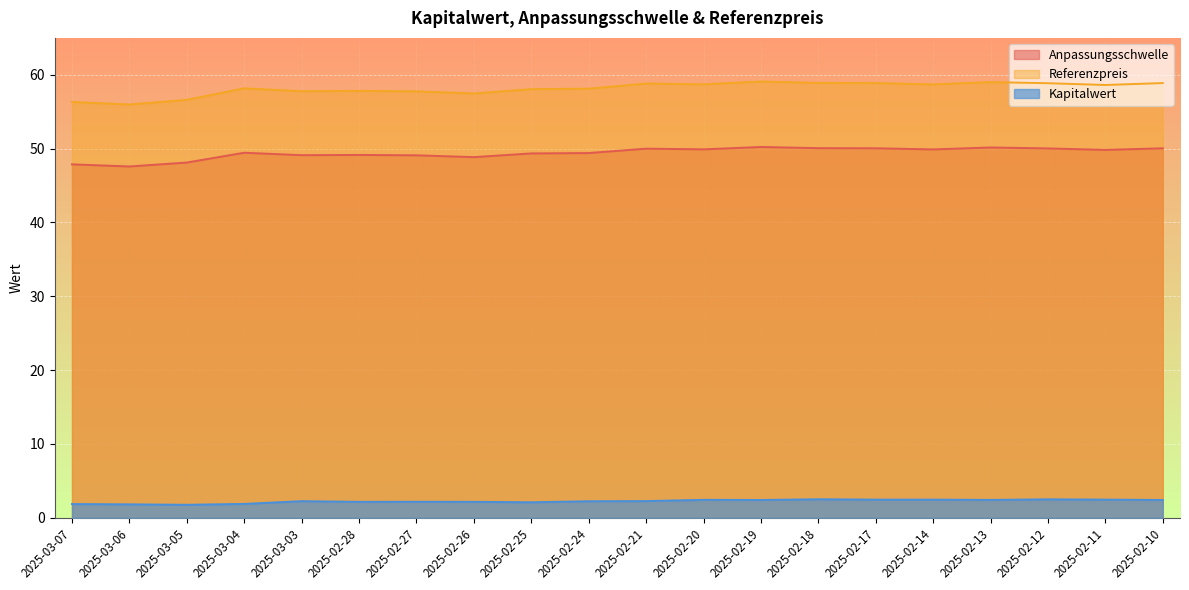

Reading left to right, what are all the values shown in this chart?

Anpassungsschwelle: 47.9	47.6	48.1	49.4	49.1	49.1	49.1	48.9	49.4	49.4	50.0	49.9	50.2	50.1	50.0	49.9	50.2	50.0	49.8	50.0
Referenzpreis: 56.3	56.0	56.6	58.2	57.8	57.8	57.8	57.5	58.1	58.1	58.8	58.7	59.1	58.9	58.9	58.7	59.0	58.9	58.6	58.9
Kapitalwert: 1.9	1.8	1.8	1.9	2.2	2.2	2.2	2.2	2.1	2.2	2.3	2.4	2.4	2.5	2.5	2.5	2.4	2.5	2.5	2.4